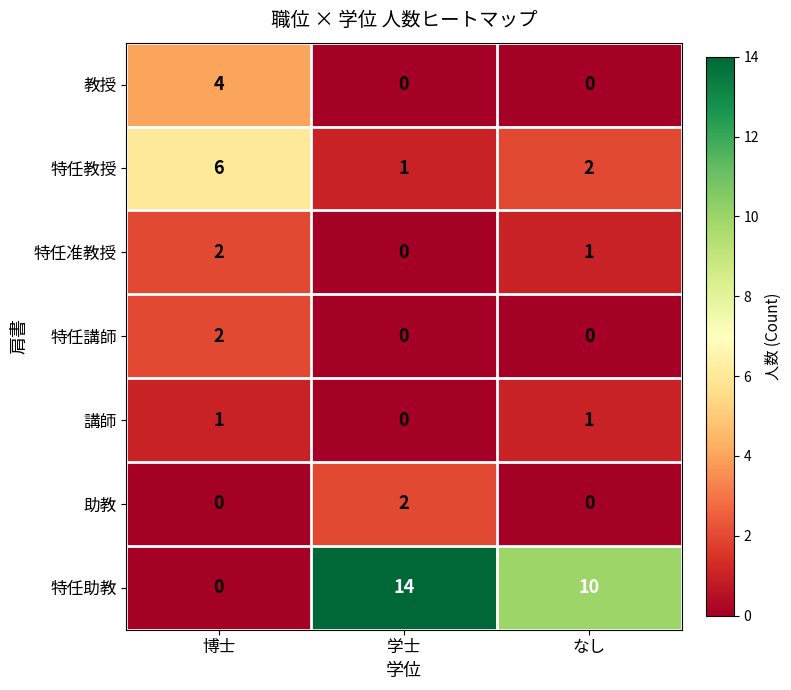

Reading left to right, list all the values displayed in this chart.

教授: 博士=4	学士=0	なし=0
特任教授: 博士=6	学士=1	なし=2
特任准教授: 博士=2	学士=0	なし=1
特任講師: 博士=2	学士=0	なし=0
講師: 博士=1	学士=0	なし=1
助教: 博士=0	学士=2	なし=0
特任助教: 博士=0	学士=14	なし=10